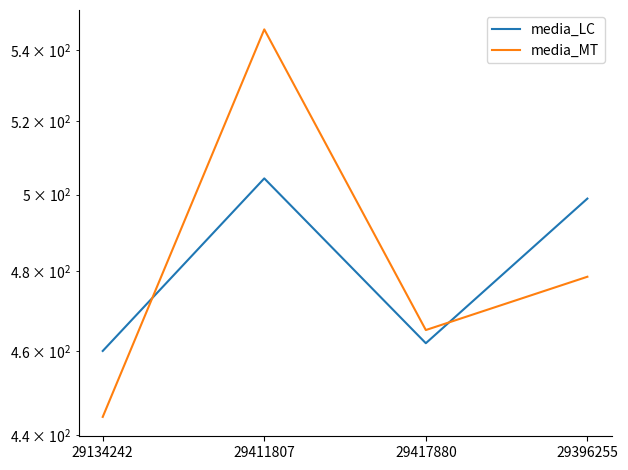

What is the label of the 2nd point from the left?

29411807